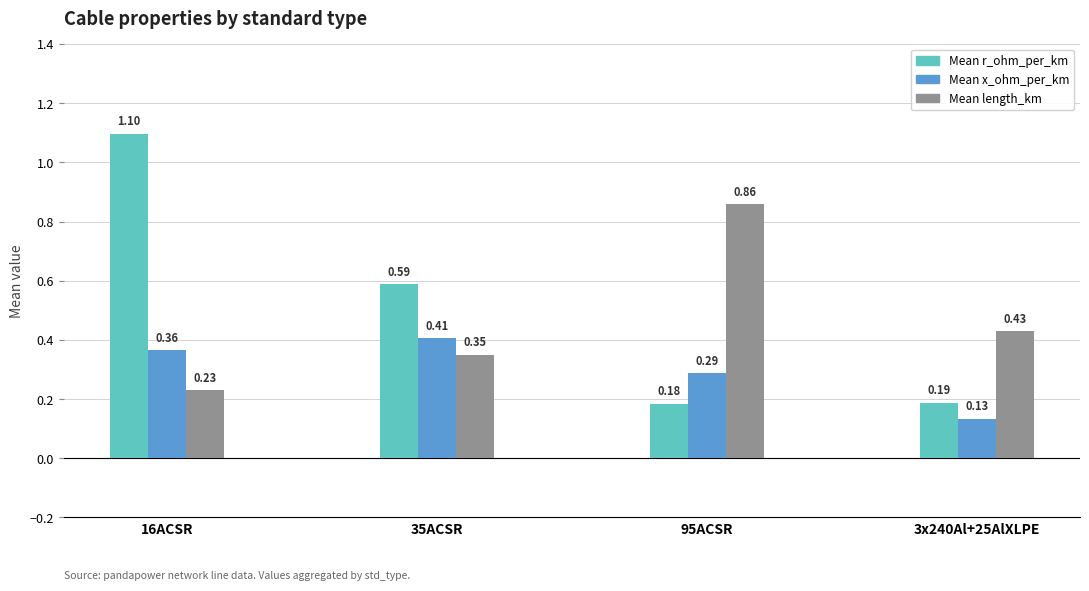

At 95ACSR, list the series in order from smallest to largest.

Mean r_ohm_per_km, Mean x_ohm_per_km, Mean length_km